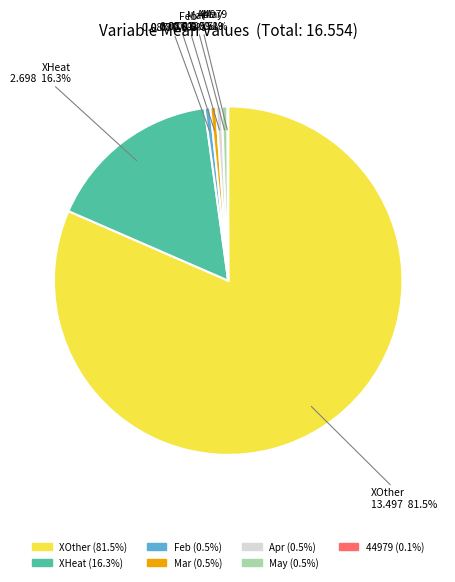

Which slice represents more than half of the pie?

XOther